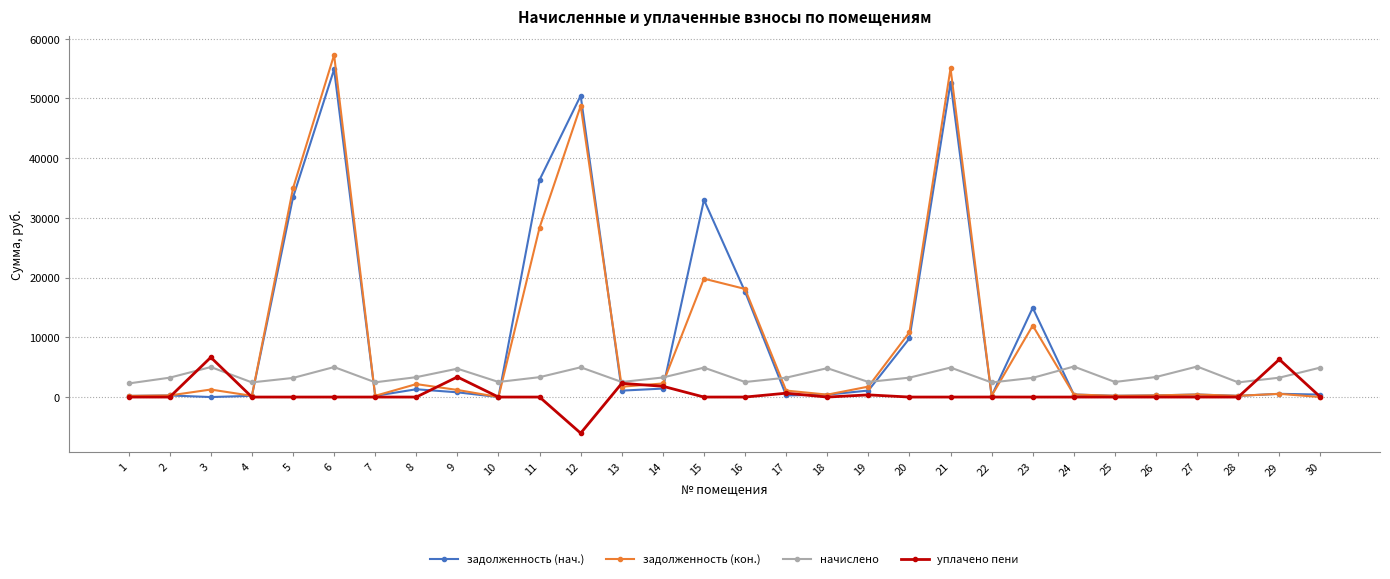

Which series has the largest range (max minus min)?

задолженность (кон.)